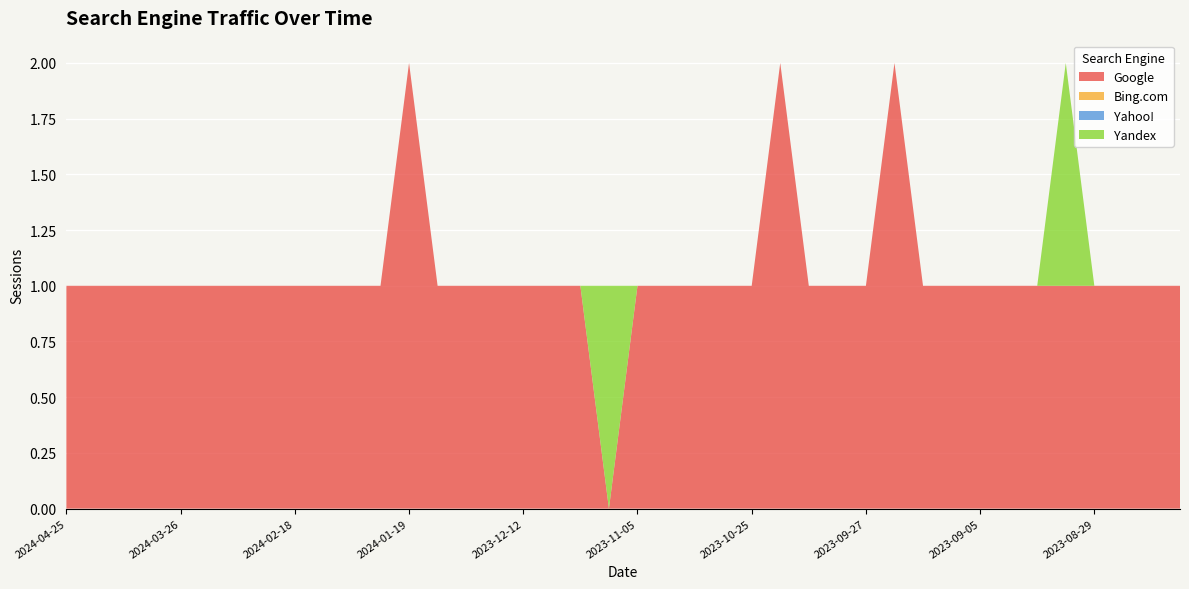

Reading right to left, extract all data points from this chart.

Google: 1	1	1	1	1	1	1	1	1	1	2	1	1	1	2	1	1	1	1	1	0	1	1	1	1	1	1	2	1	1	1	1	1	1	1	1	1	1	1	1
Bing.com: 0	0	0	0	0	0	0	0	0	0	0	0	0	0	0	0	0	0	0	0	0	0	0	0	0	0	0	0	0	0	0	0	0	0	0	0	0	0	0	0
Yahoo!: 0	0	0	0	0	0	0	0	0	0	0	0	0	0	0	0	0	0	0	0	0	0	0	0	0	0	0	0	0	0	0	0	0	0	0	0	0	0	0	0
Yandex: 0	0	0	0	1	0	0	0	0	0	0	0	0	0	0	0	0	0	0	0	1	0	0	0	0	0	0	0	0	0	0	0	0	0	0	0	0	0	0	0